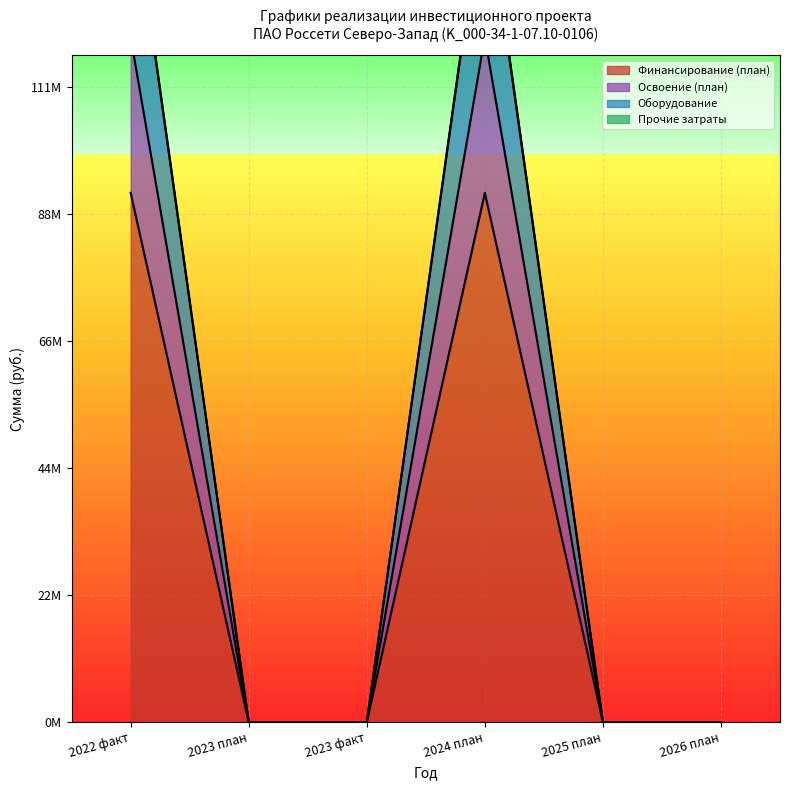

True or false: Финансирование (план) and Оборудование cross at least once.

False